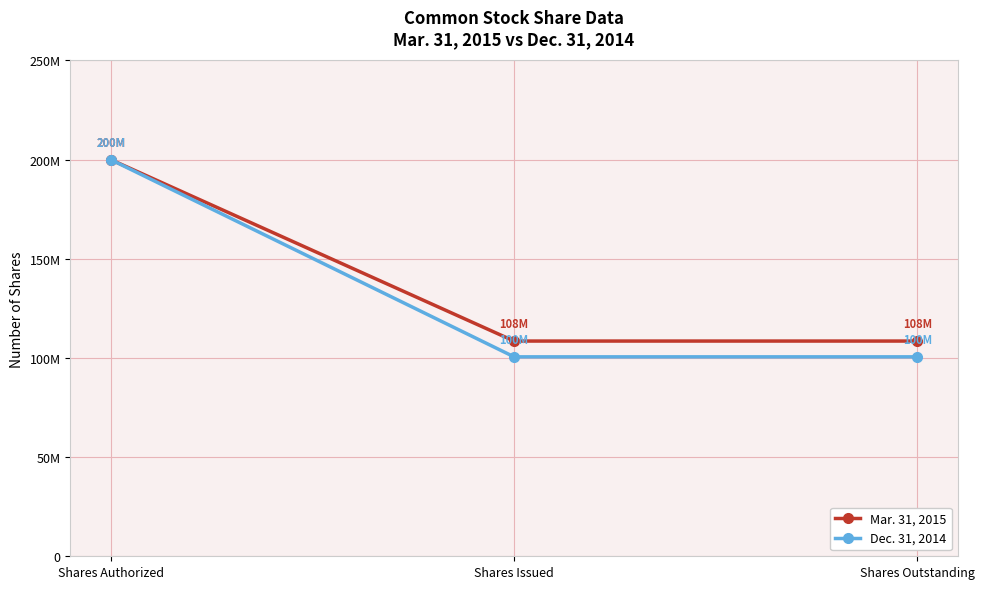

True or false: Mar. 31, 2015 has a value of 108522561 at Shares Issued.

True